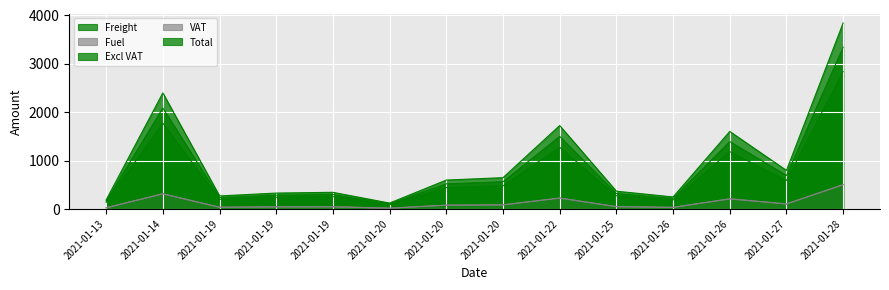

Which series has the largest total across all categories?

Total